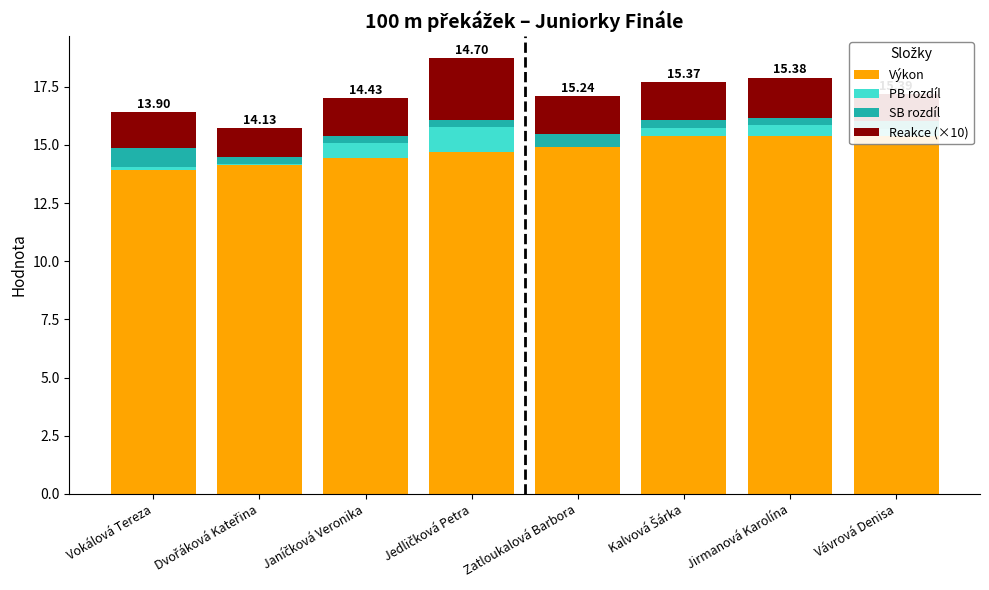

What position from the left is Jedličková Petra?

4